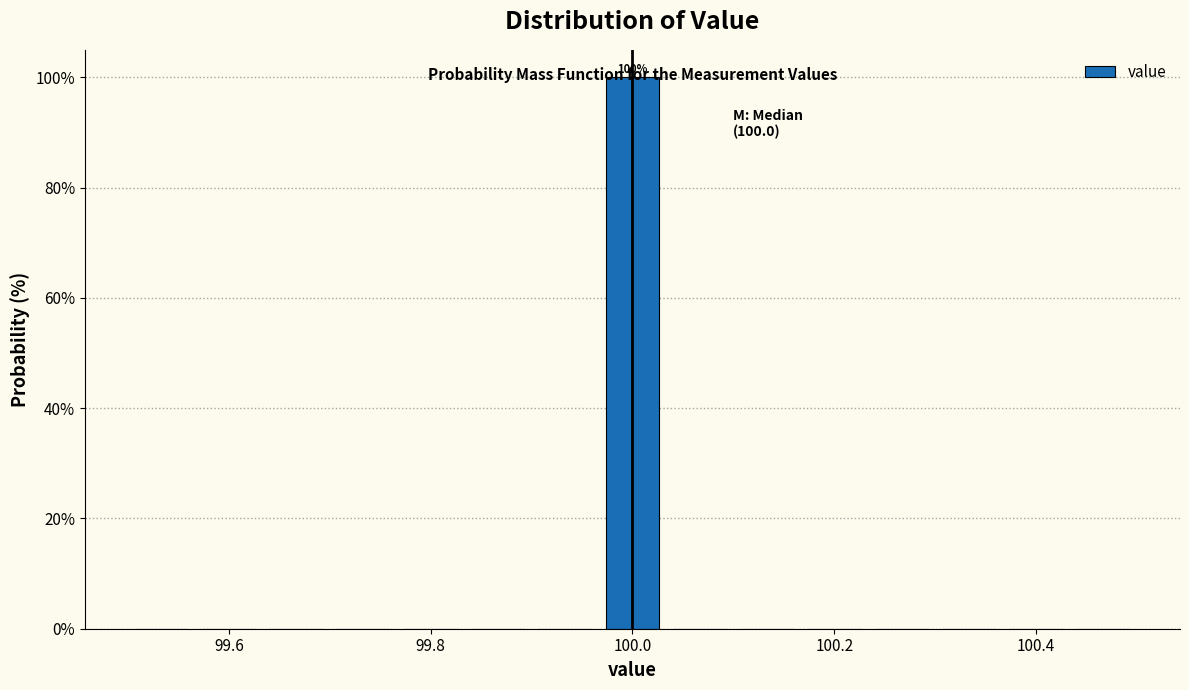

Around what value on the x-axis is the tallest bar? Give the approximate position of its centre, as read against the axis.

100.00